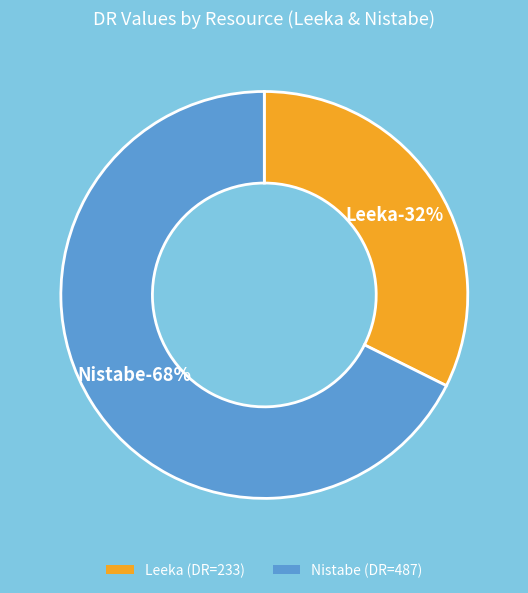

What is the ratio of the value at Leeka to the value at Nistabe?

0.5